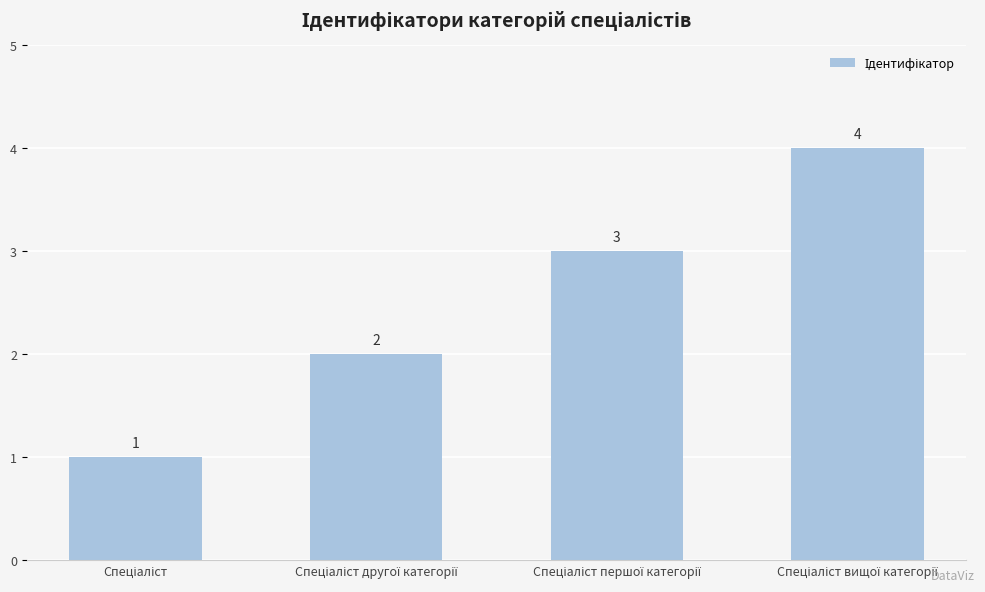

What is the greatest value displayed?

4